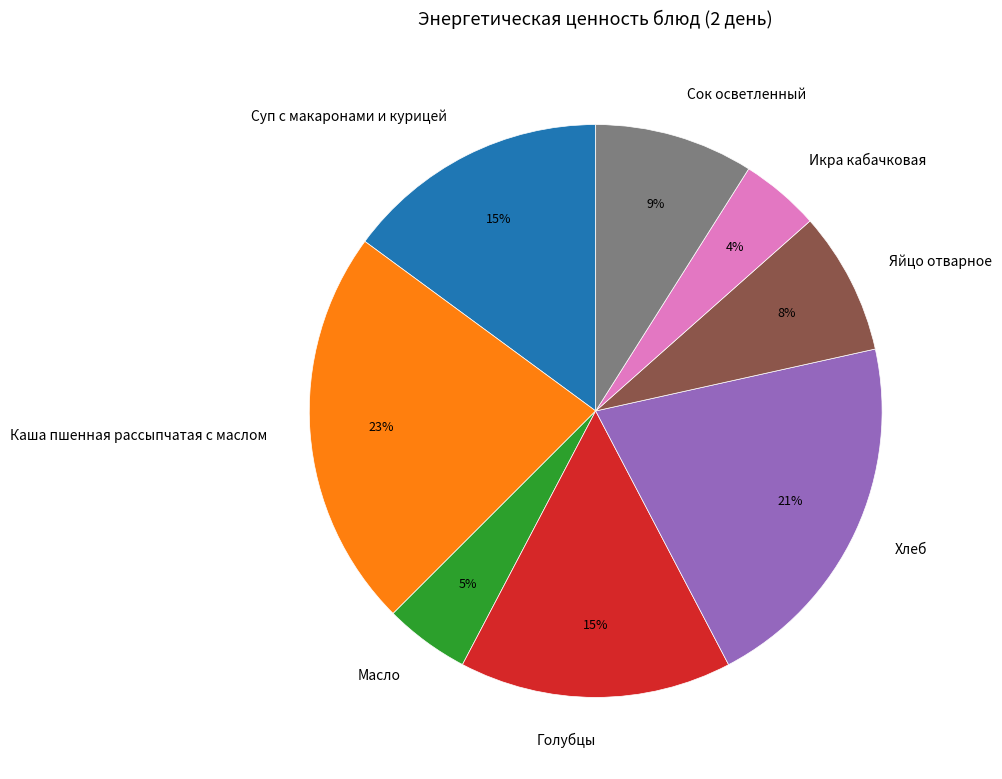

True or false: Голубцы accounts for 8% of the total.

False